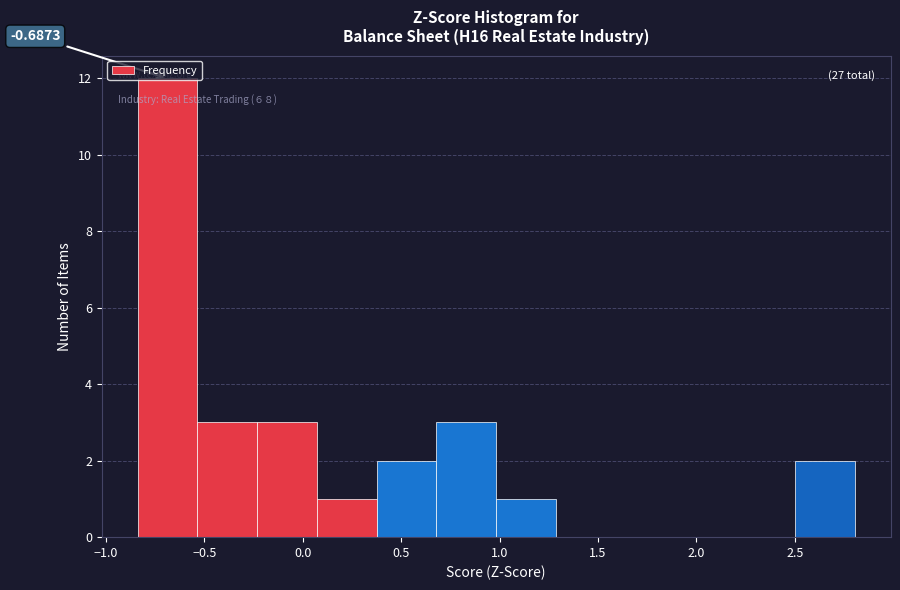

Which range on the x-axis has the tallest bar?

-0.85 to -0.55